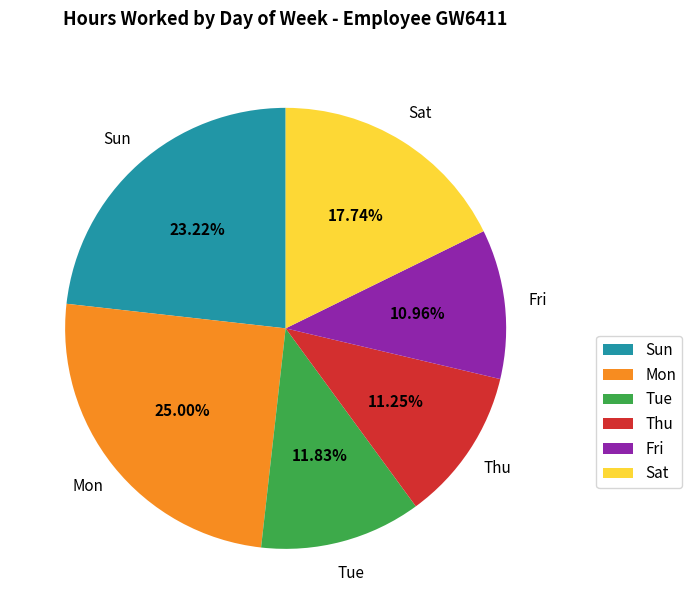

Which has a higher value, Sun or Sat?

Sun